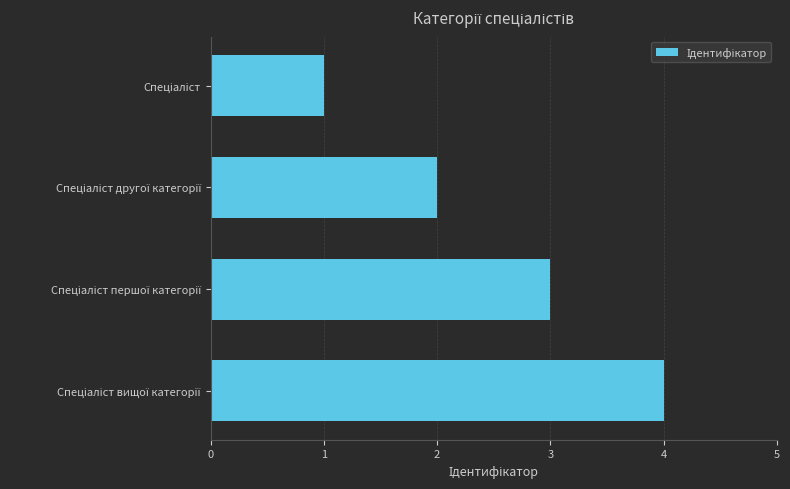

What is the greatest value displayed?

4